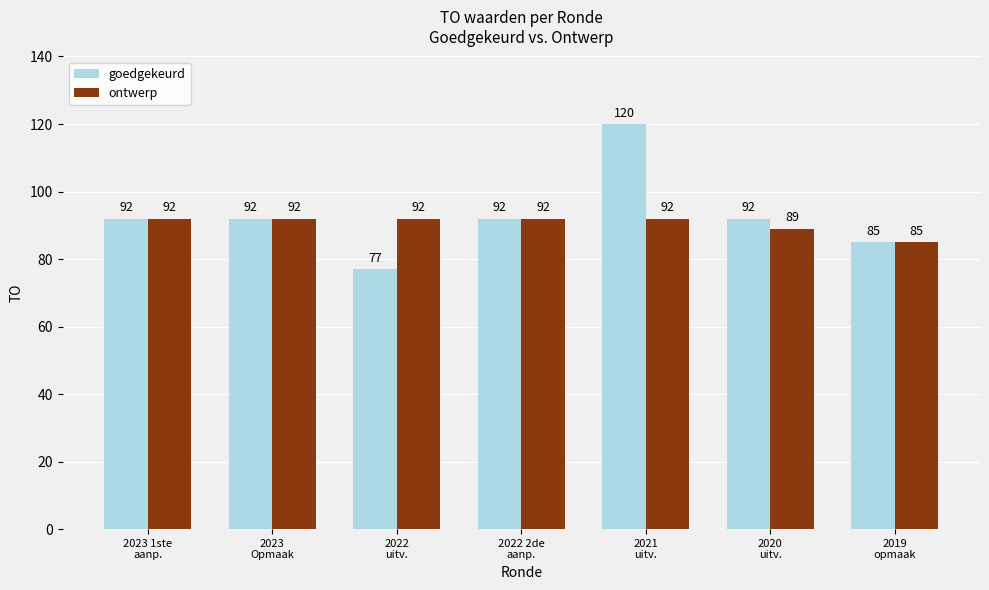

What is the value of the ontwerp bar at the 4th from the left?

92